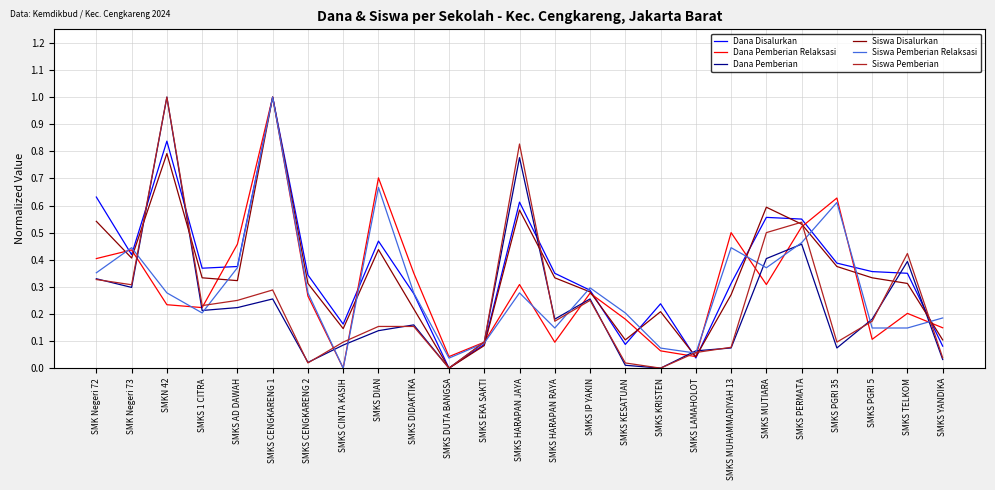

What is the maximum value shown in the chart?

1.0